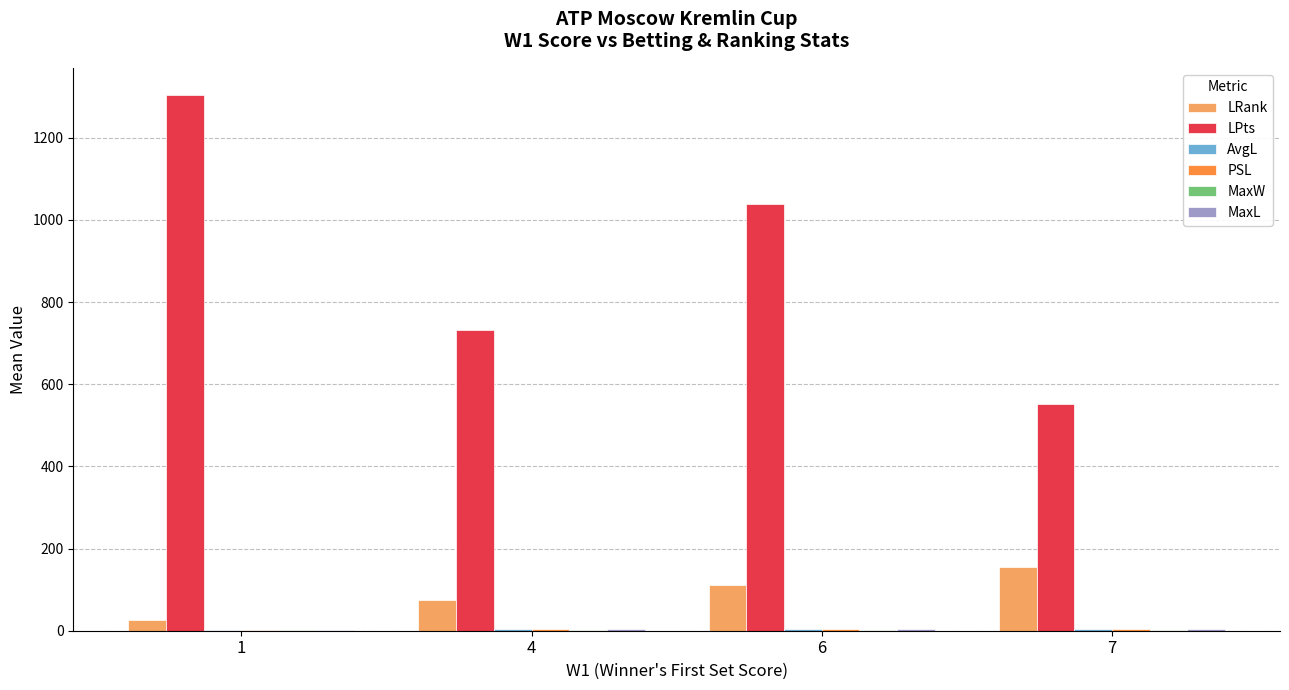

Which series has the largest total across all categories?

LPts